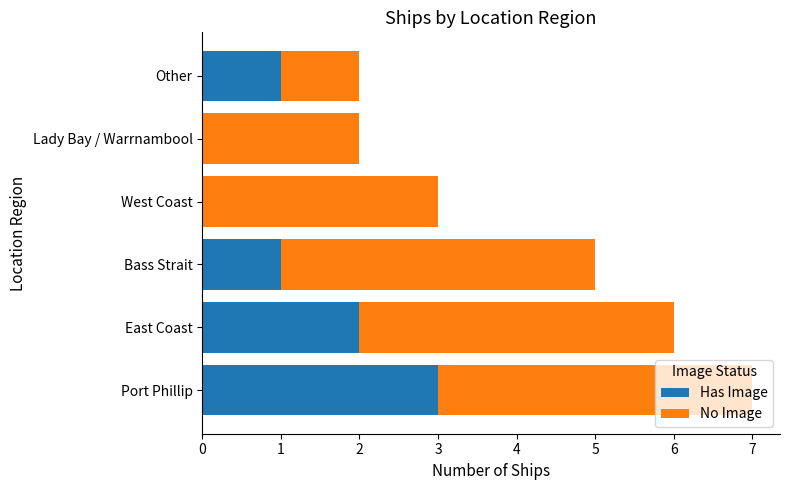

At which category is the sum across all series the highest?

Port Phillip